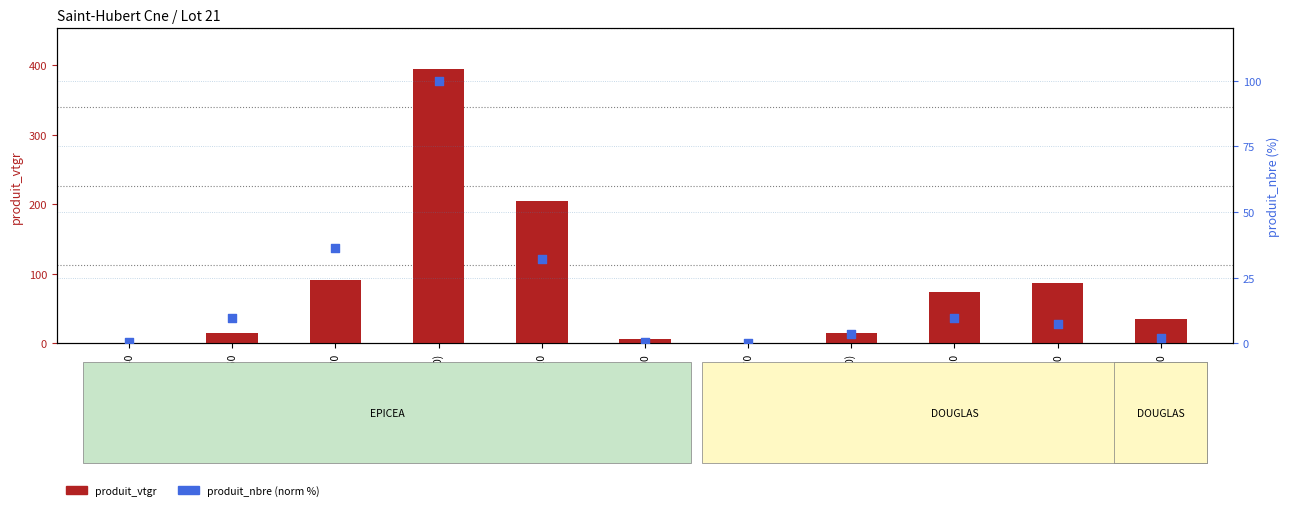

What are all the series names shown in the legend?

produit_vtgr, produit_nbre